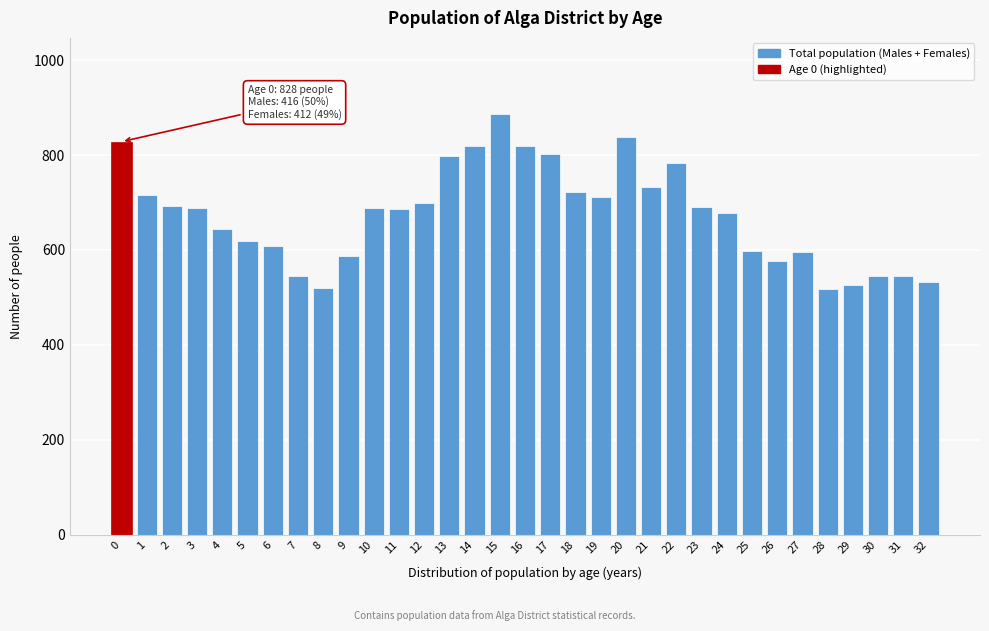

The chart shows a value of 214 at 21. True or false?

False